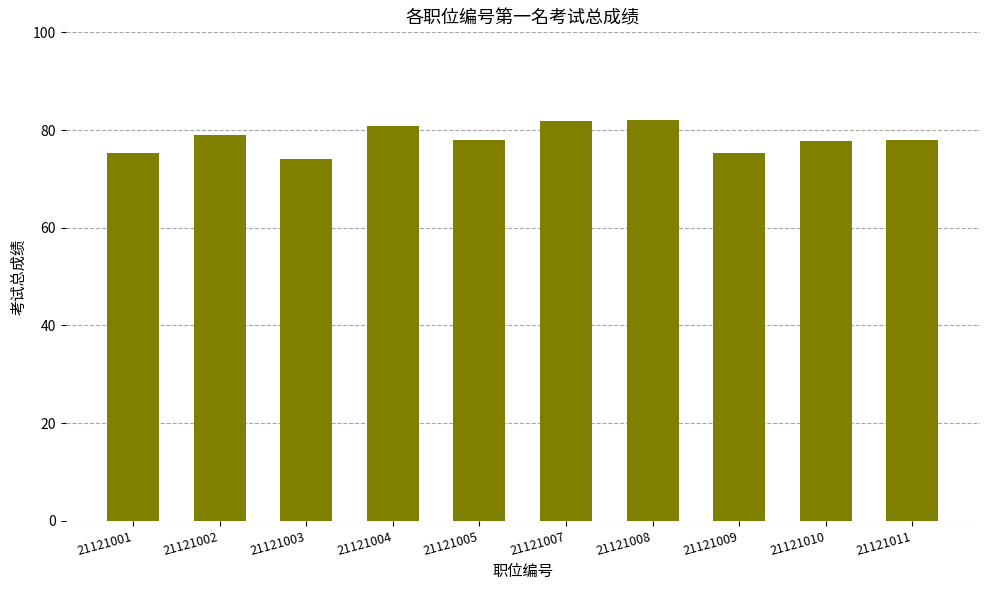

Between 21121003 and 21121002, which is larger?

21121002